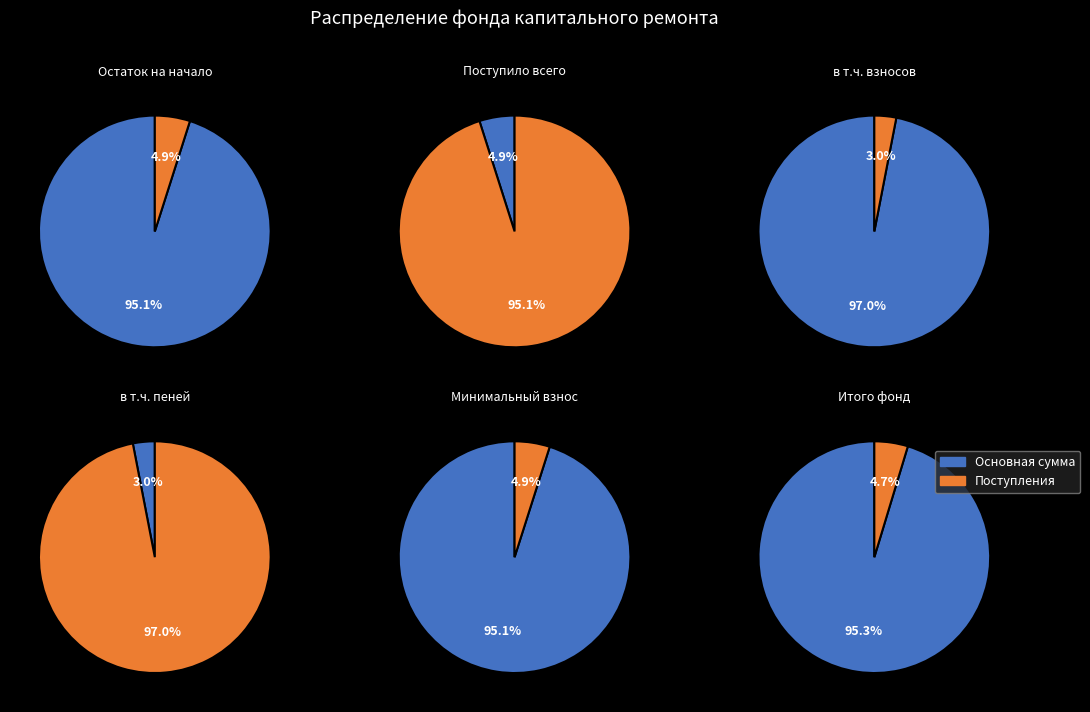

Is в т.ч. пеней the majority of the pie?

No